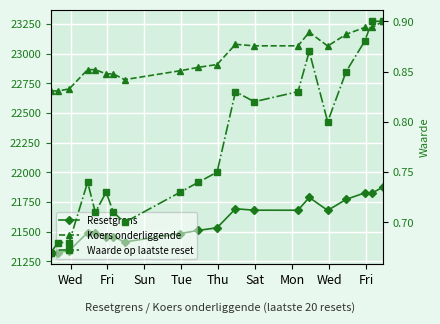

How many interior local peaks does the Resetgrens series have?

5